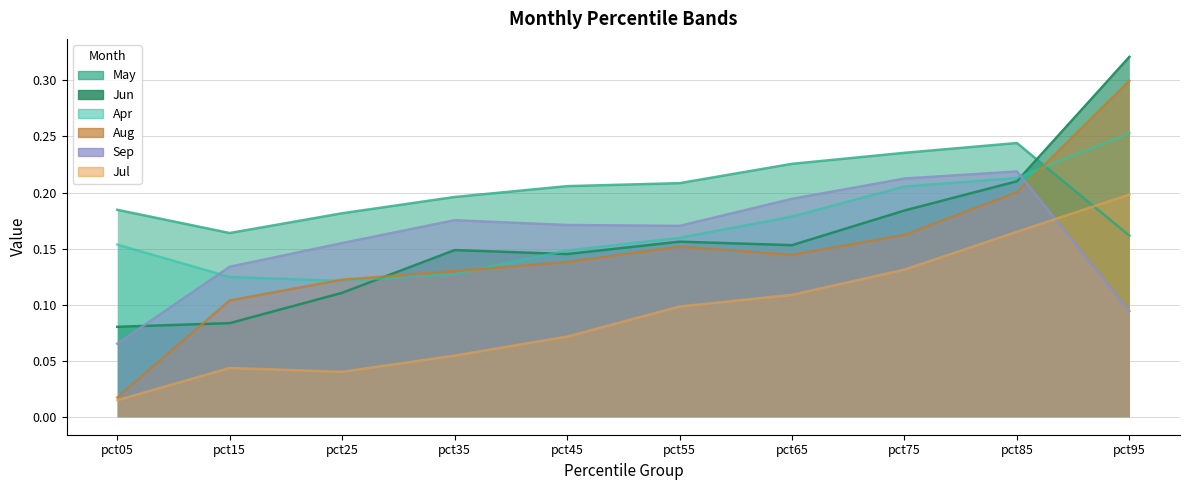

What are all the series names shown in the legend?

May, Jun, Apr, Aug, Sep, Jul